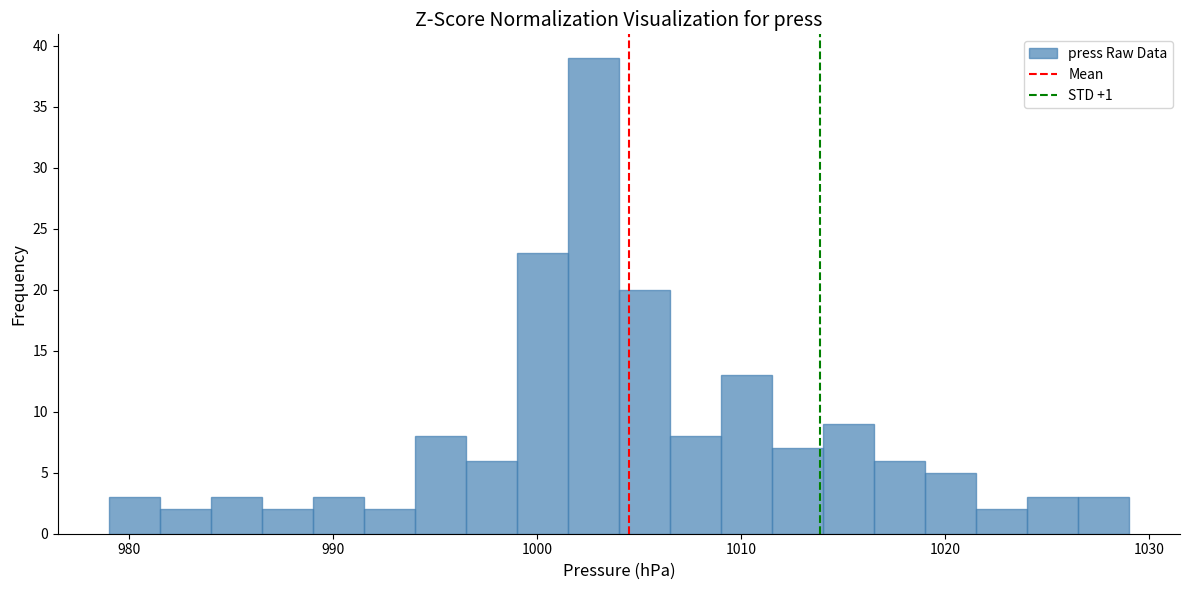

Around what value on the x-axis is the tallest bar? Give the approximate position of its centre, as read against the axis.

1003